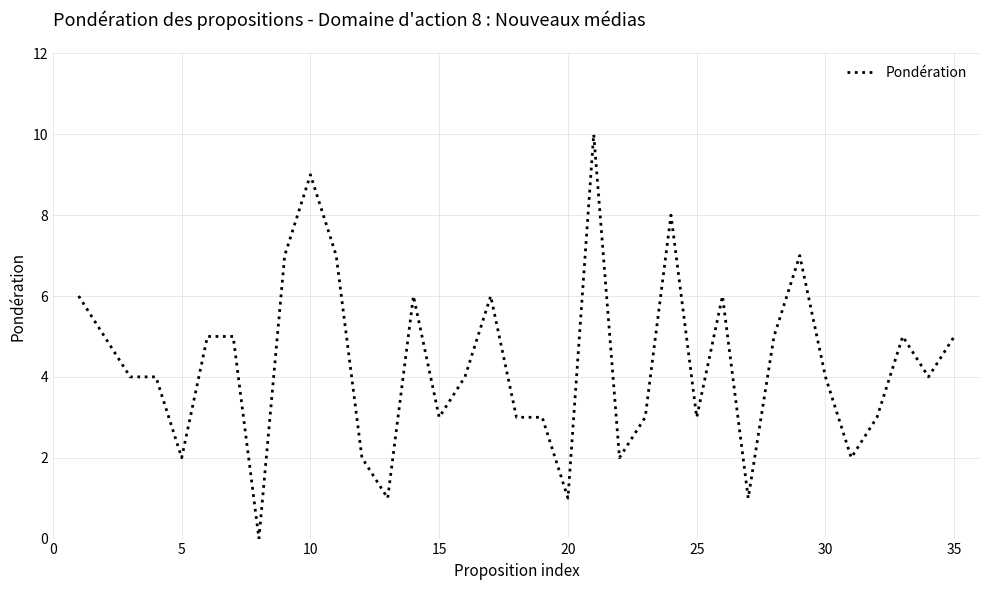

What is the difference between the maximum and minimum values?

10